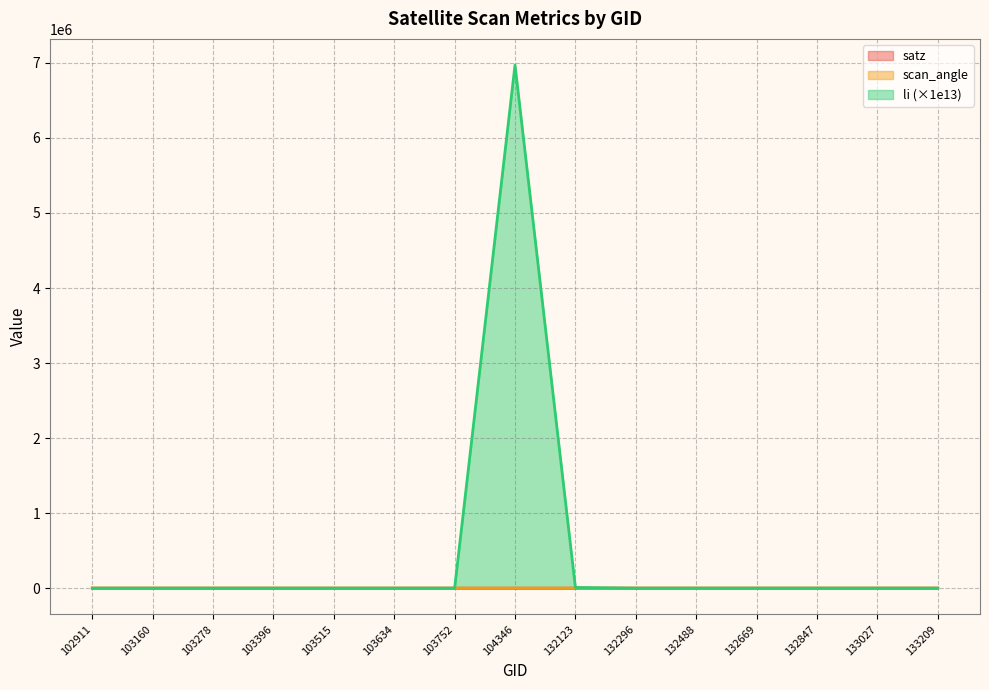

At how many categories does at least one series exceed 1644857?

1